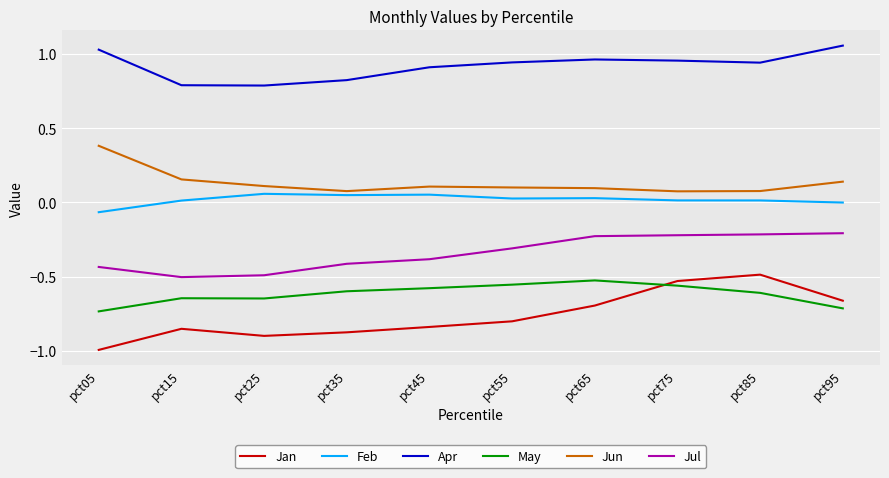

How many times do May and Jan cross each other?

1